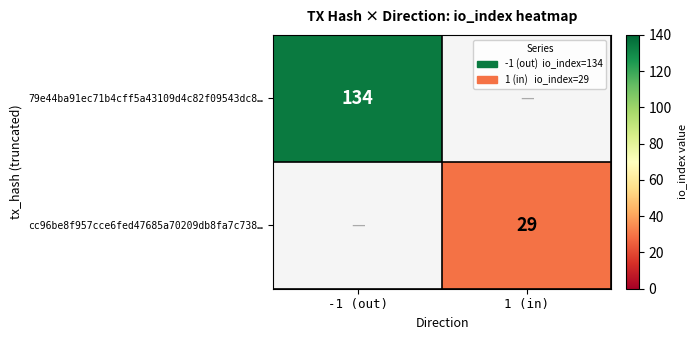

Is it true that 79e44ba91ec71b4cff5a43109d4c82f09543dc8… equals 65 at -1 (out)?

False